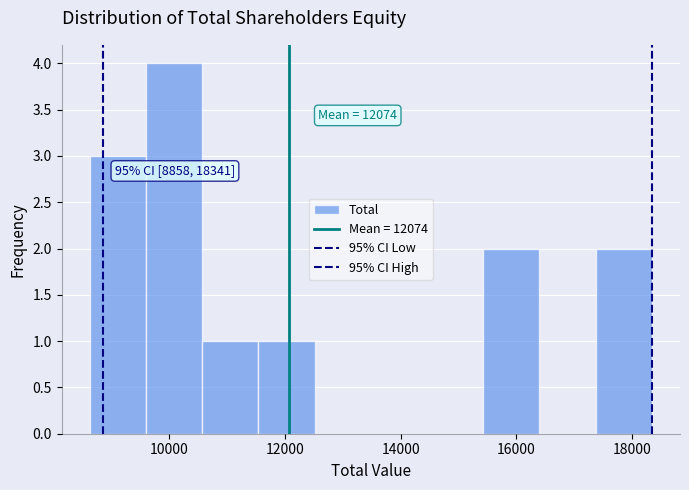

Over which range of the x-axis is the bar tallest?

9600 to 10600